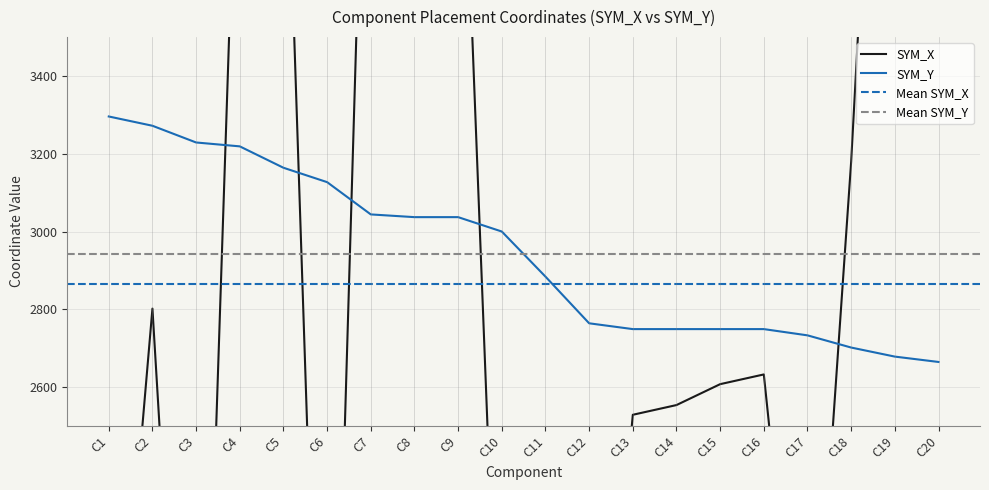

How many values in the SYM_Y series exceed 3000?

10